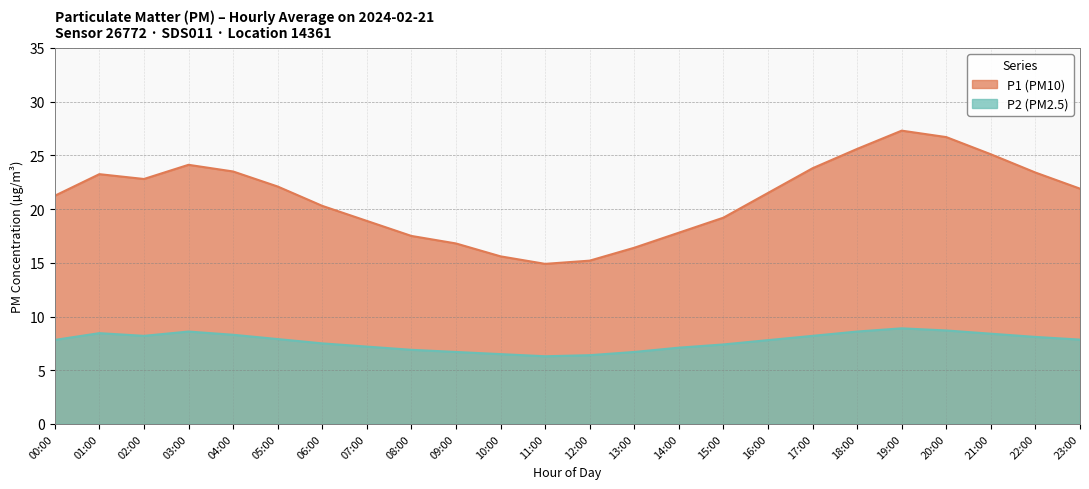

What is the sum of the P2 values at 11:00 and 08:00?

13.2